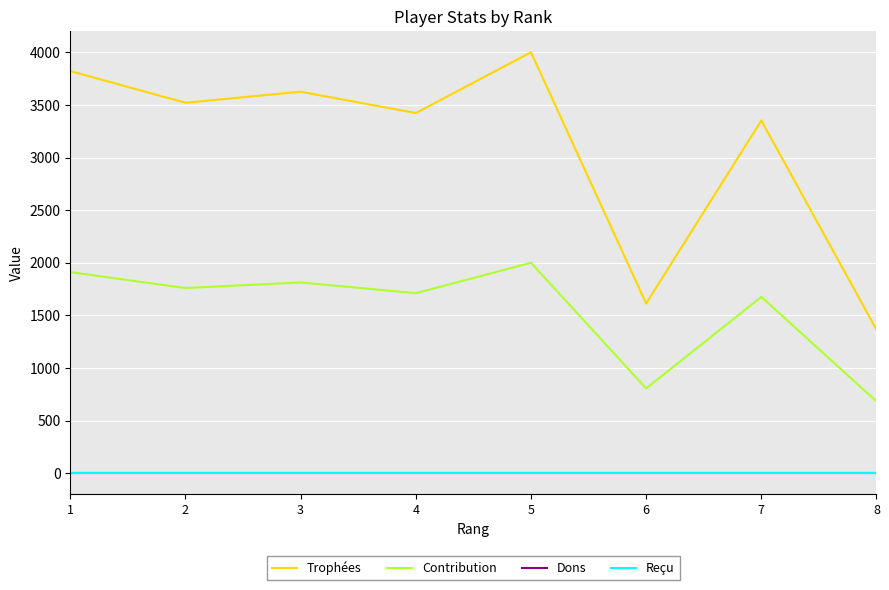

Read the Trophées value at 5, to the nearest 100.

4000